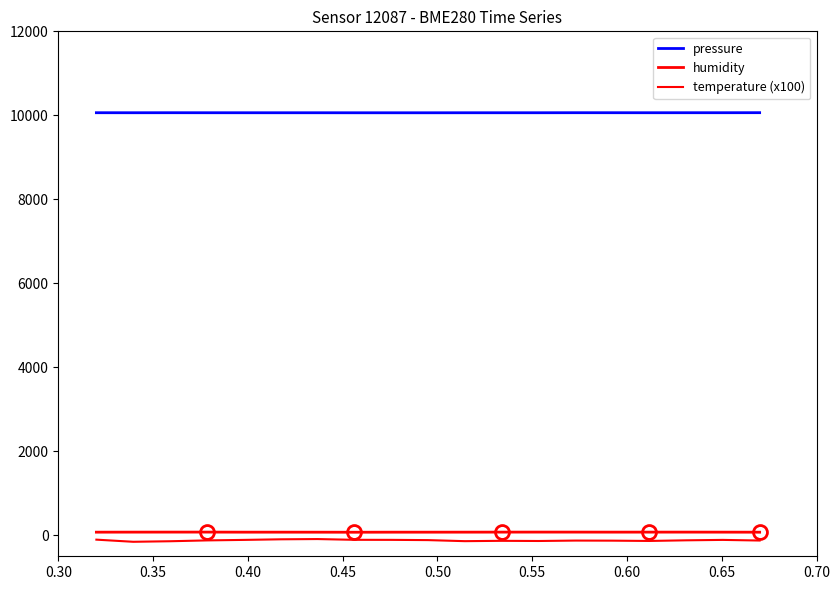

True or false: temperature (x100) has more than 1 interior local peaks.

True